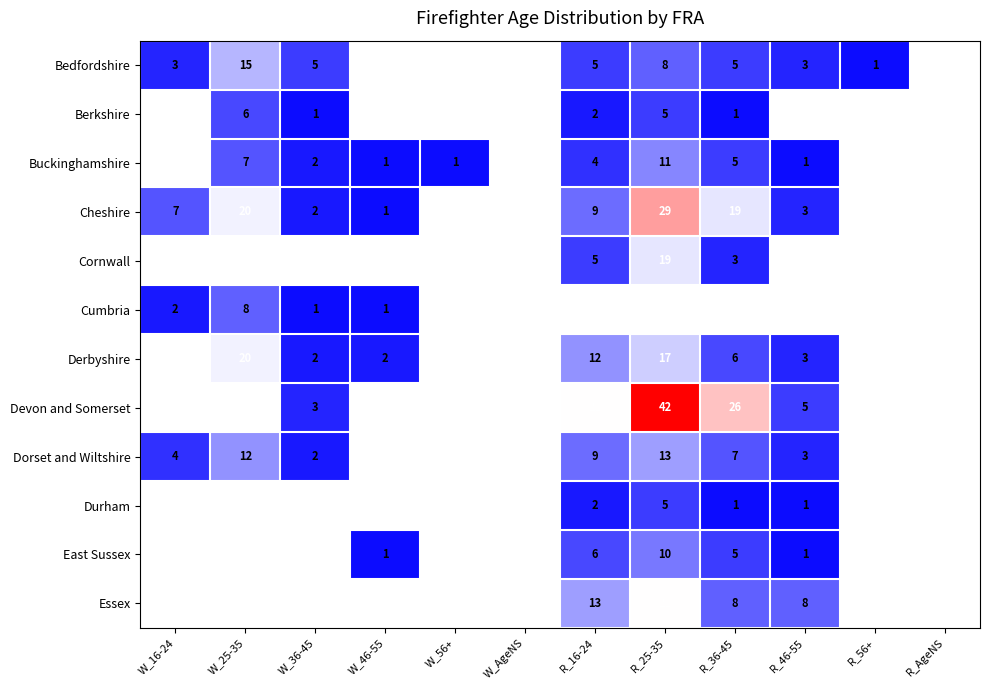

Which category has the lowest value across all series?

R_56+